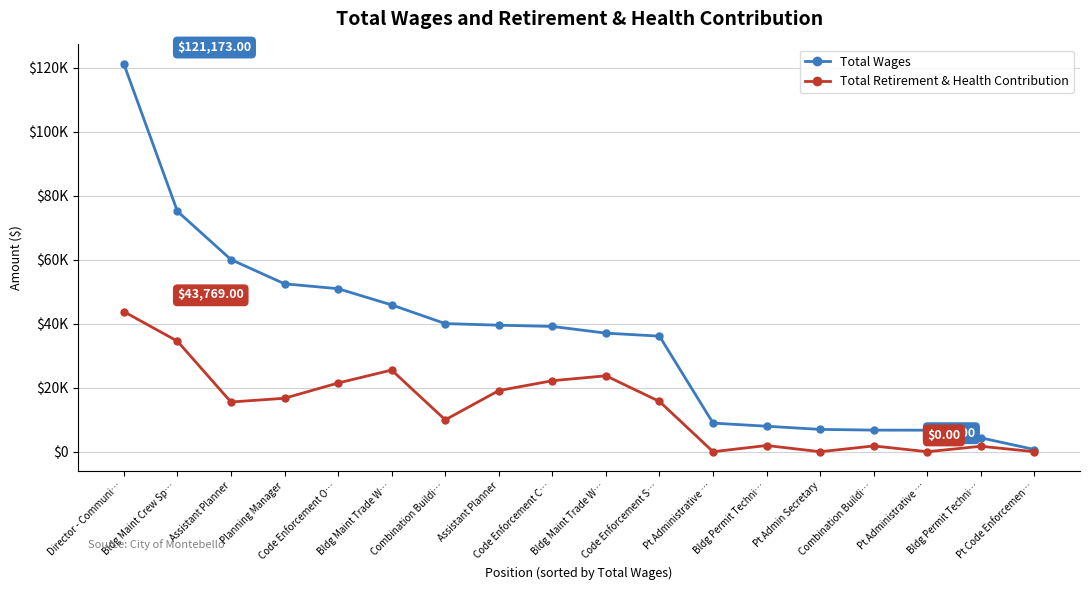

Does the chart have visible grid lines?

Yes